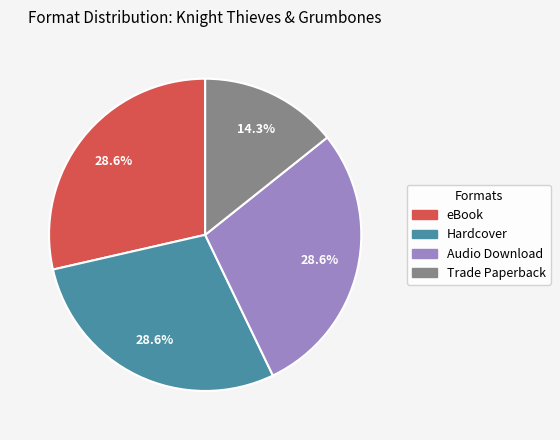

Which slice is the smallest?

Trade Paperback